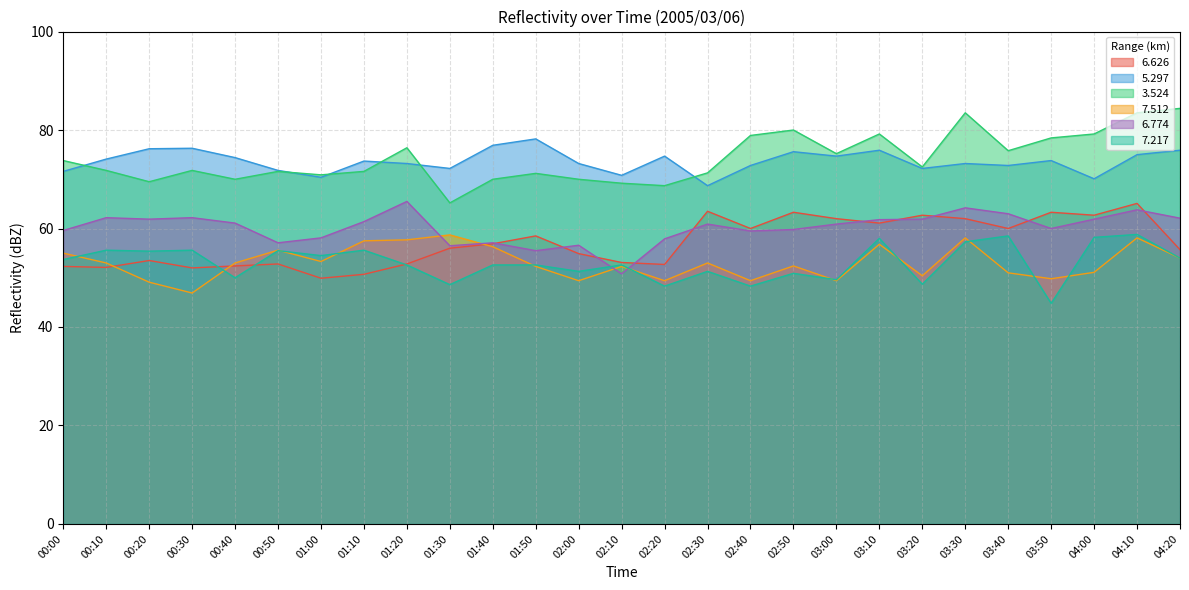

True or false:   7.217 and   3.524 intersect in this chart.

False